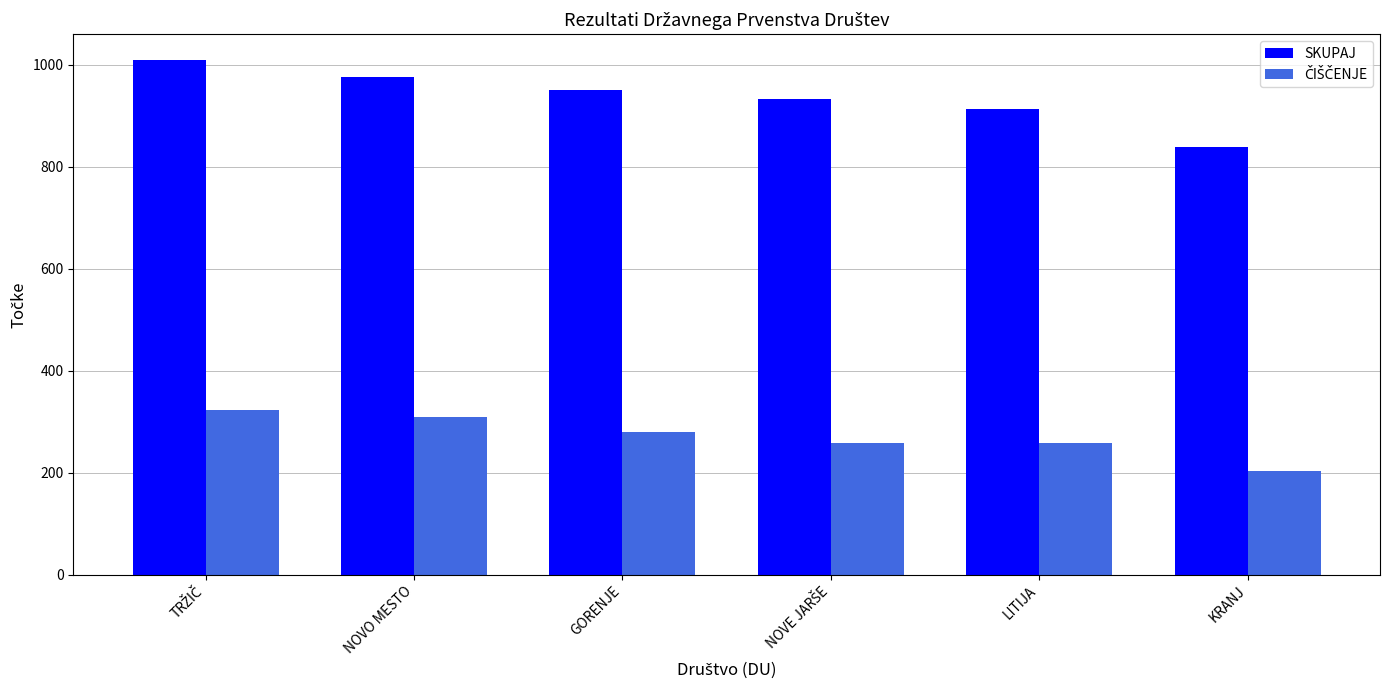

What is the total value across all series at LITIJA?

1170